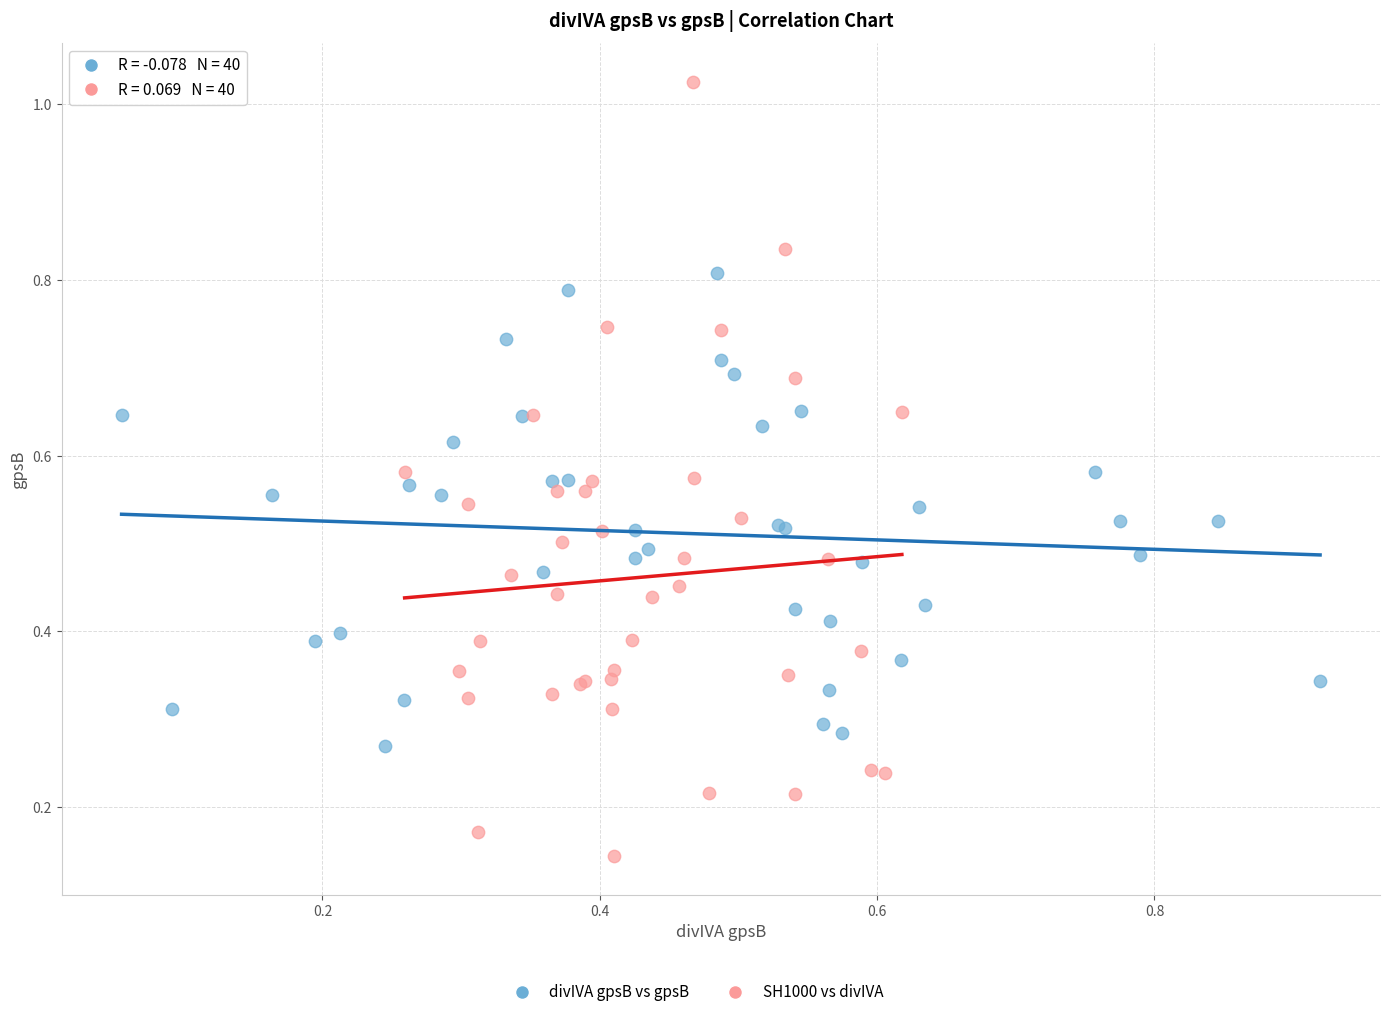

Which series contains the highest Y value?

SH1000 vs divIVA